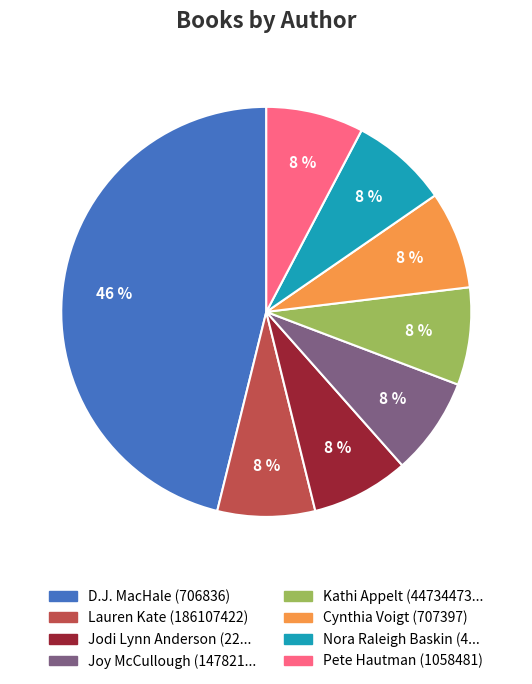

Which category has the biggest portion of the pie?

D.J. MacHale (706836)